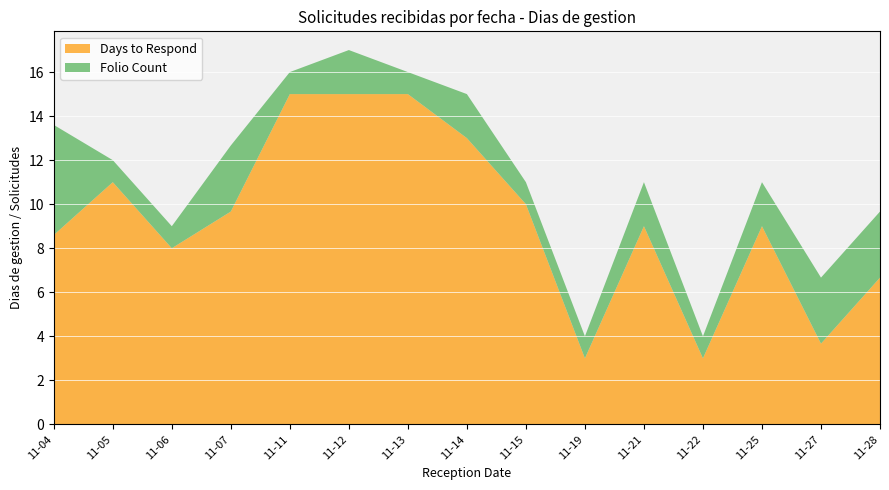

What is the difference between the Days to Respond values at 11-04 and 11-28?

1.9